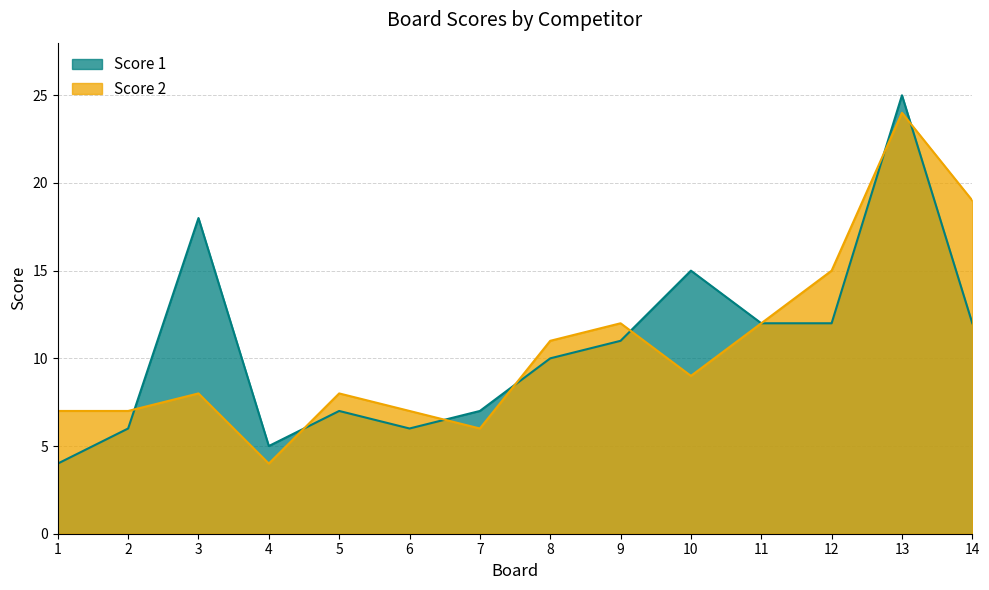

Which series has the largest total across all categories?

Score 1